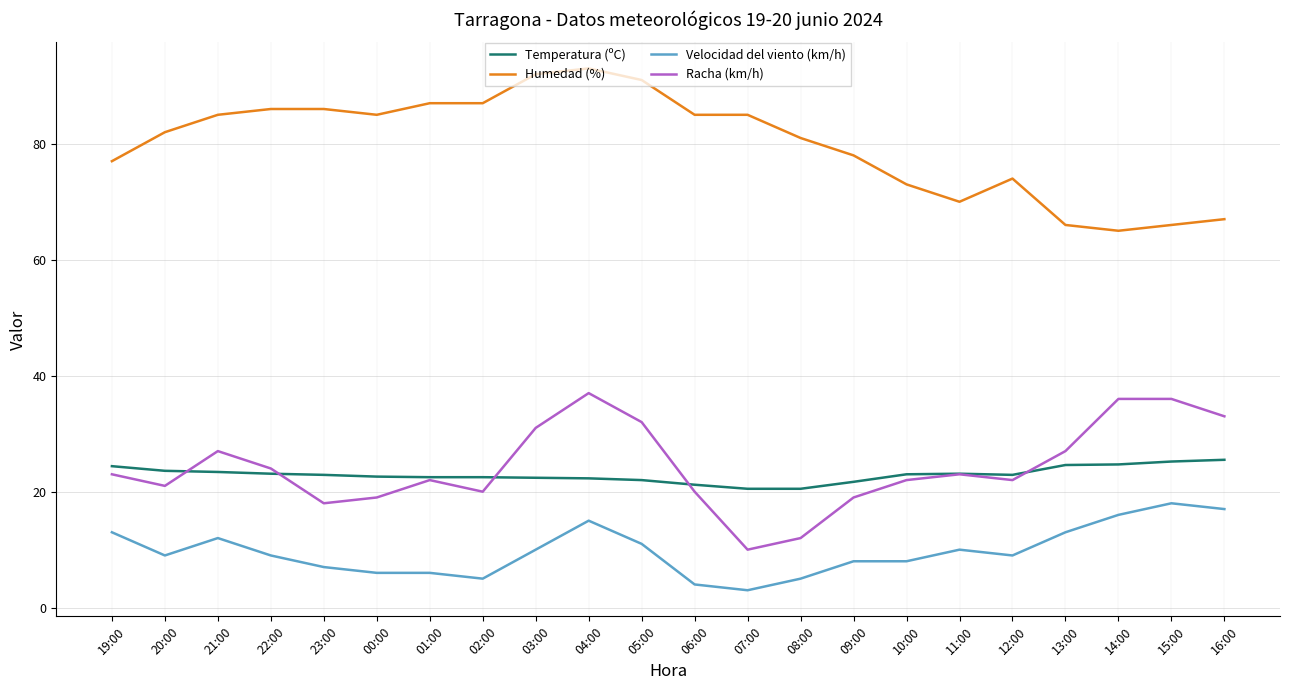

The Temperatura (ºC) series shows 23.0 at 10:00. True or false?

True